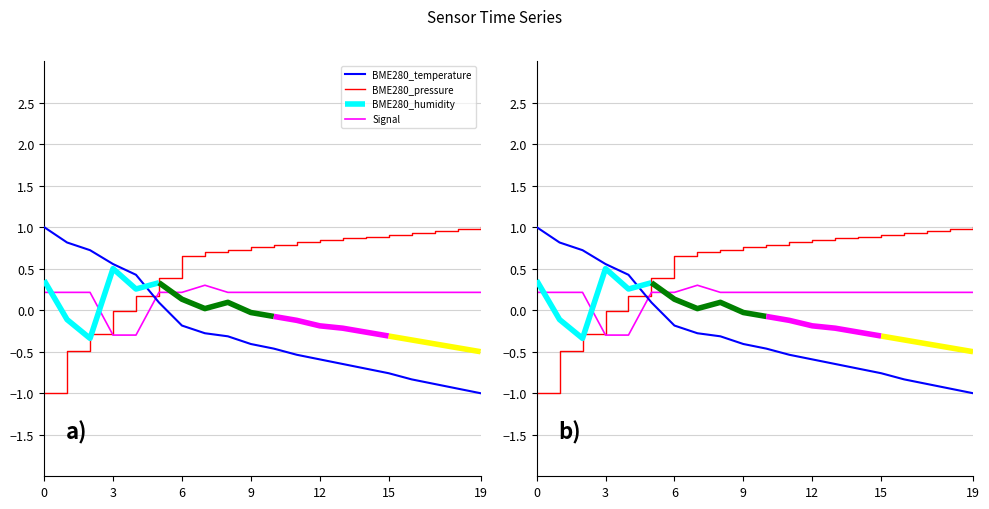

Which series ends up on top after the final intersection of BME280_pressure and BME280_temperature?

BME280_pressure